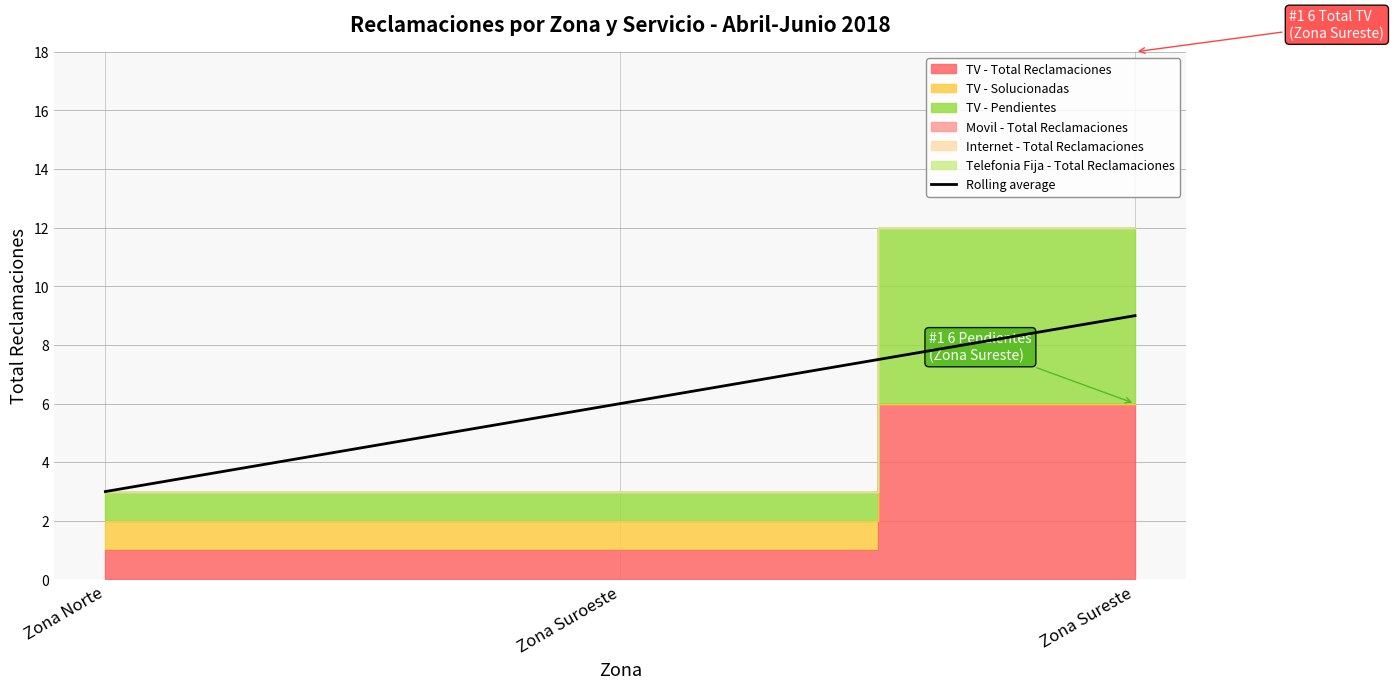

What is the label of the 2nd point from the right?

Zona Suroeste